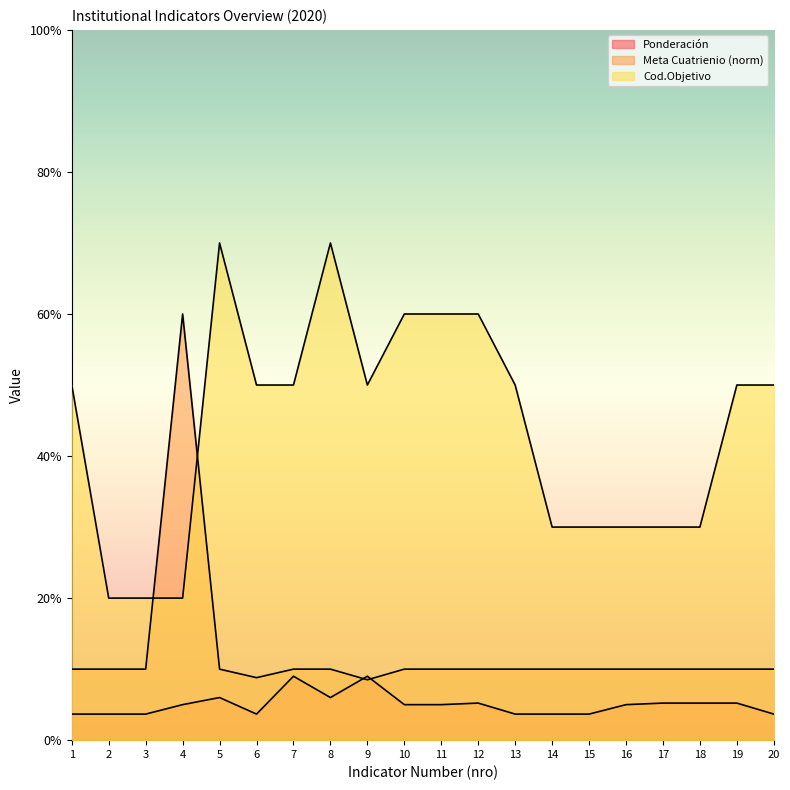

Which category has the highest value in the Ponderación series?

7